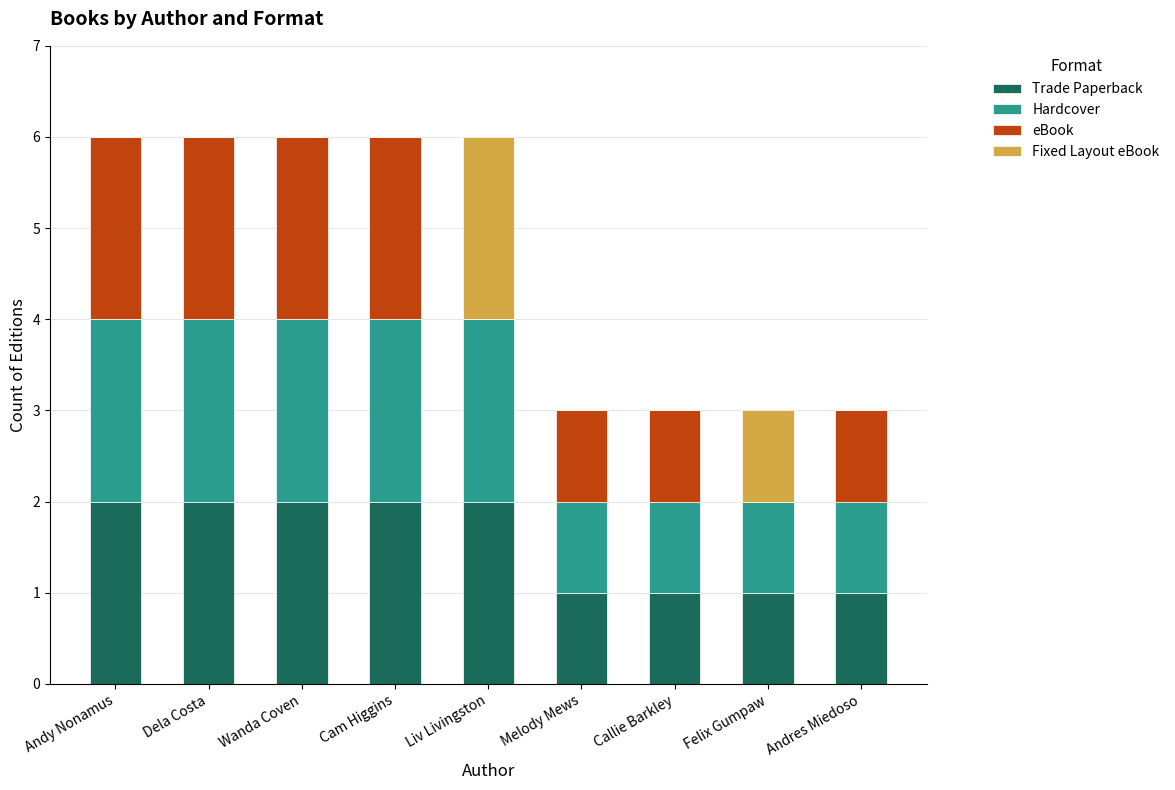

What is the total value across all series at Andres Miedoso?

3